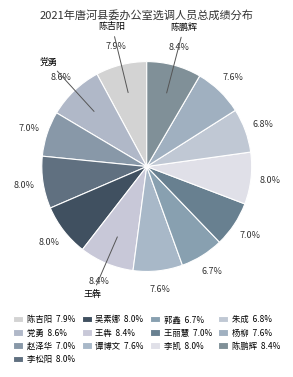

What is the total percentage of 王丽慧 and 李松阳?

15.1%